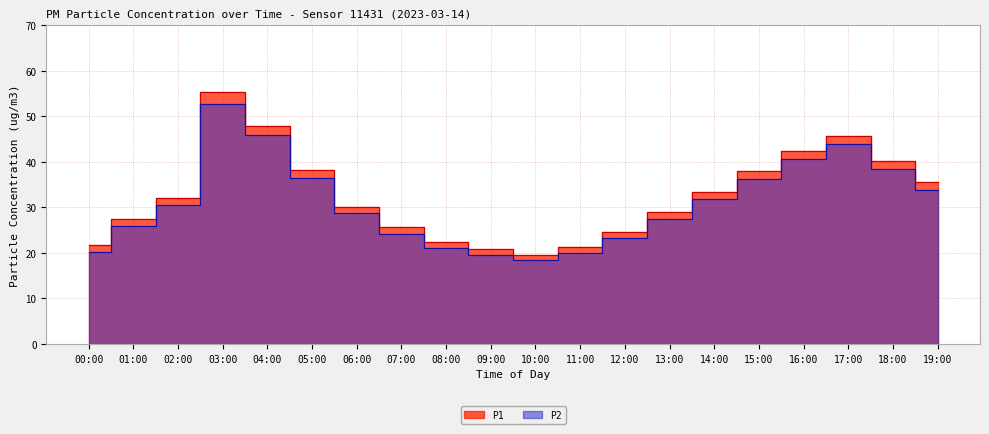

What is the total value across all series at 16:00?

83.1